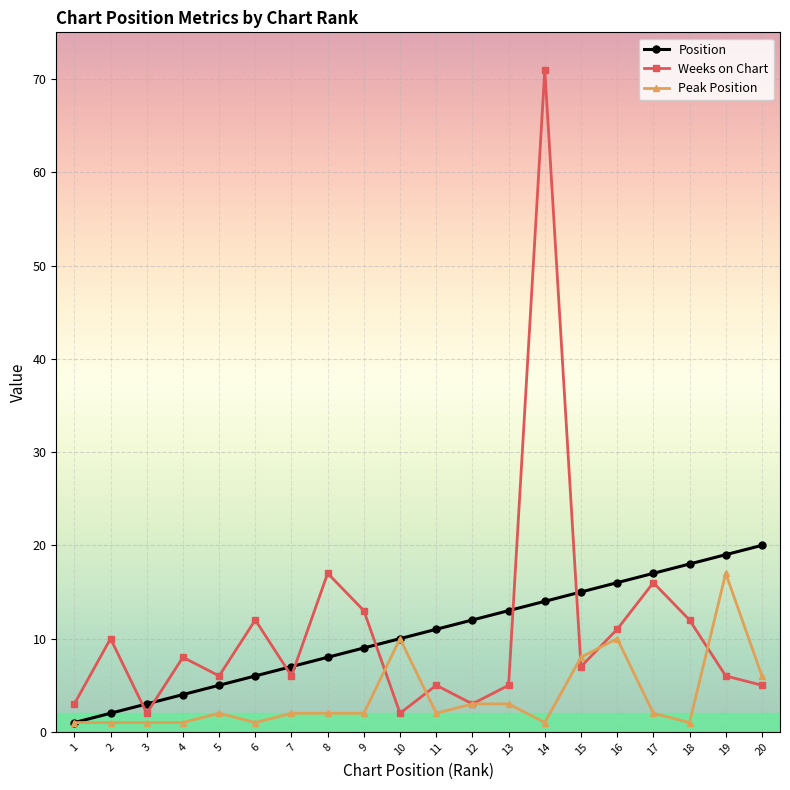

Does the chart have visible grid lines?

Yes